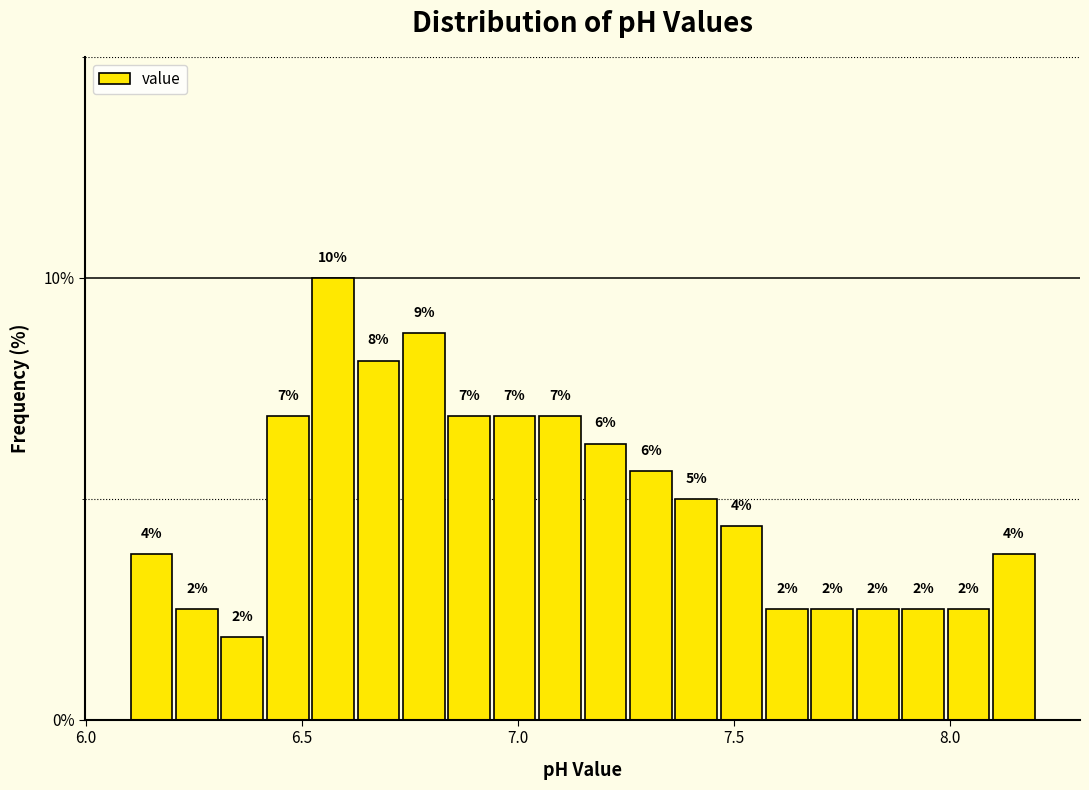

Read against the x-axis, roughly where is the centre of the tallest bar?

6.55